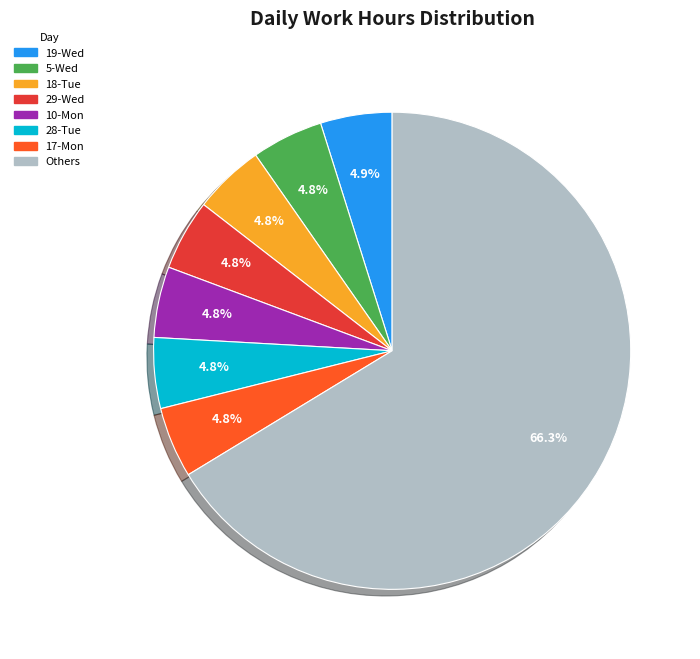

Count the number of slices in the pie.

8